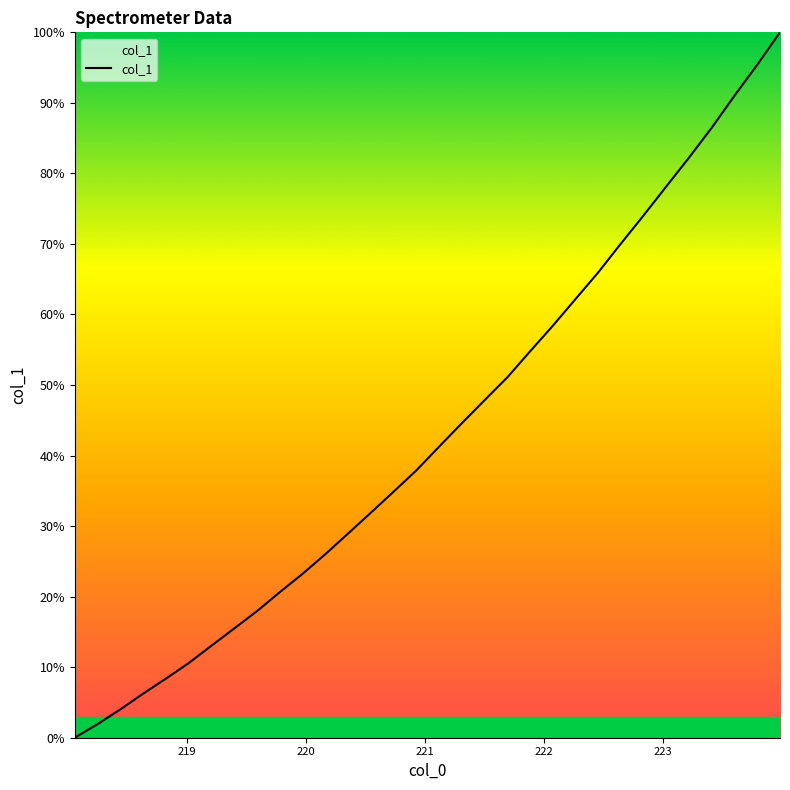

What is the maximum value shown in the chart?

100.0